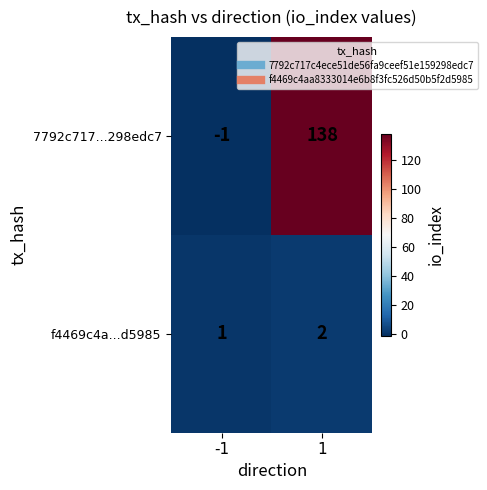

The f4469c4a...d5985 series shows 4 at 1. True or false?

False